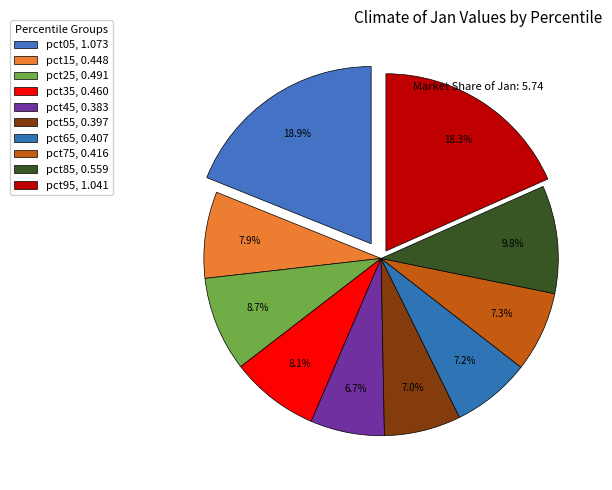

To the nearest percent, what percentage of the pie is pct95?

18%